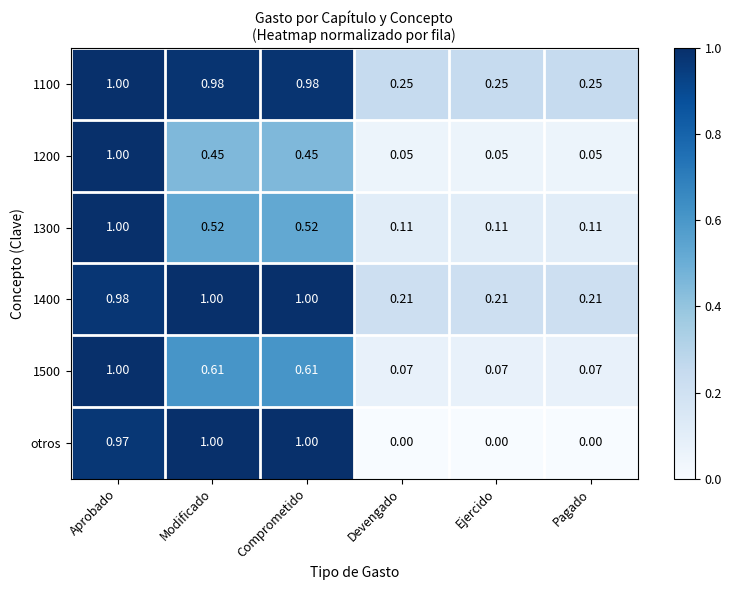

At which category is the sum across all series the highest?

Aprobado